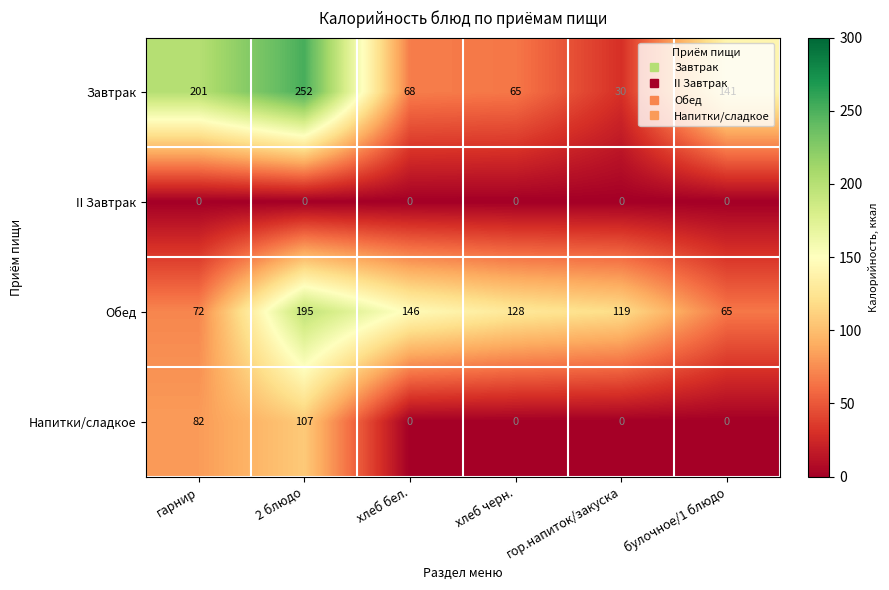

What is the spread (max minus min) of values at гарнир?

201